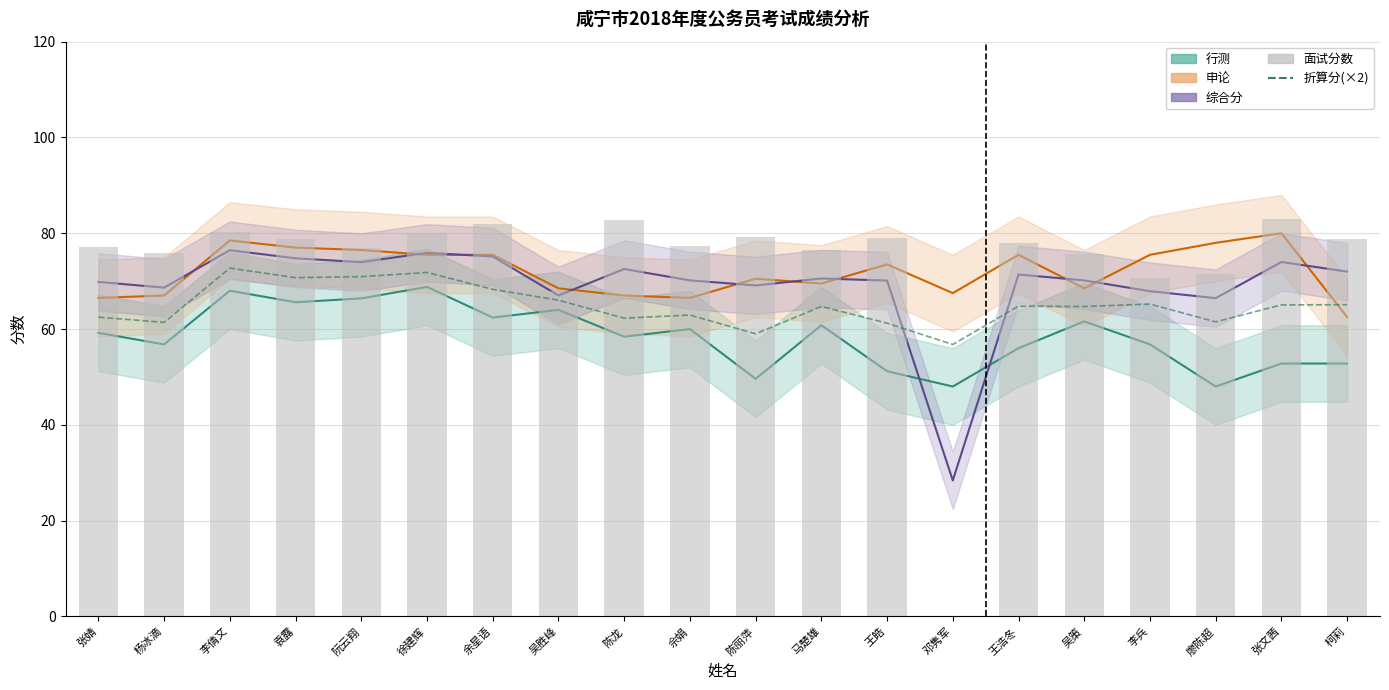

What is the minimum value for 折算分(×2)?

56.8